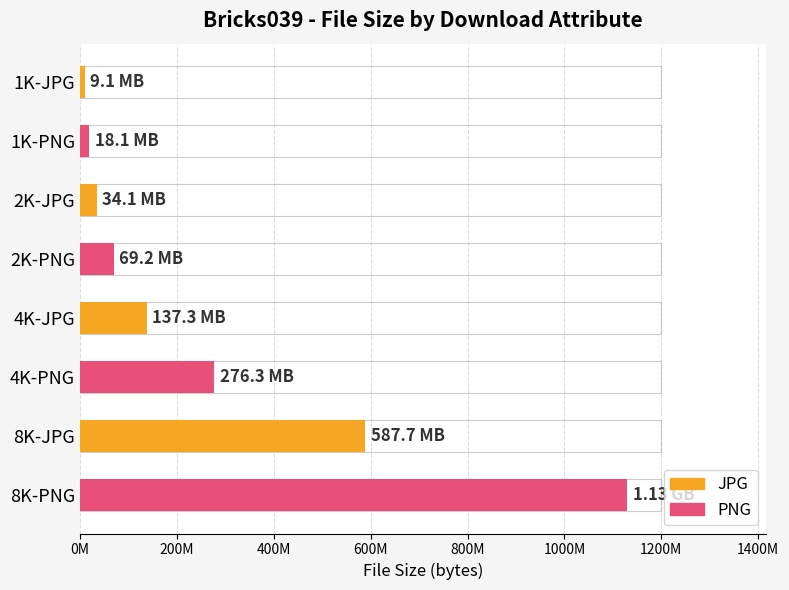

What is the average value?

282654498